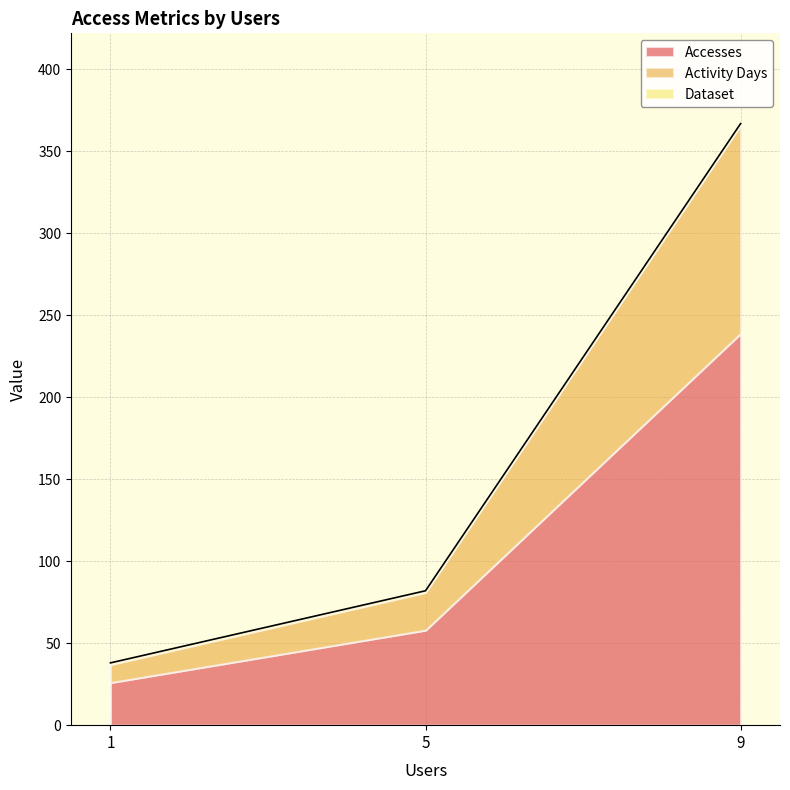

What are all the series names shown in the legend?

Accesses, Activity Days, Dataset